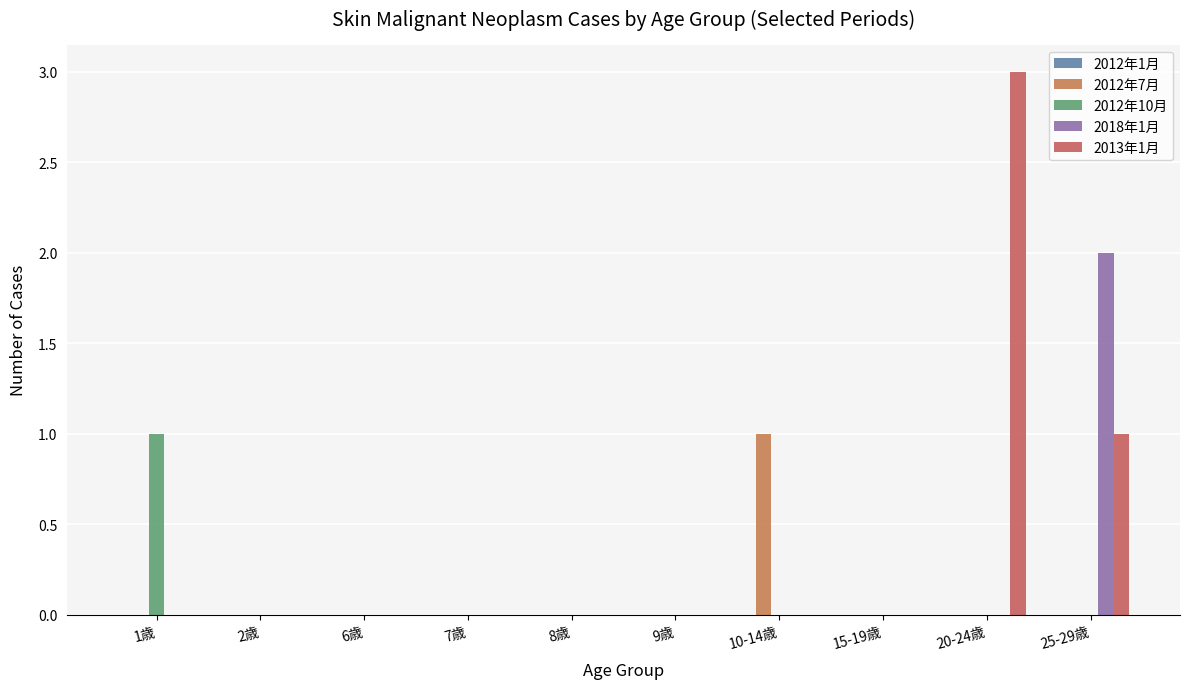

Rank the series by their maximum value, from highest to lowest.

2013年1月, 2018年1月, 2012年7月, 2012年10月, 2012年1月